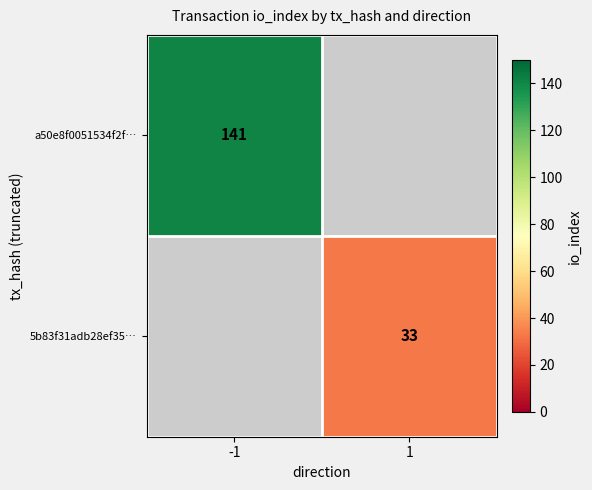

Count the number of categories in the chart.

2